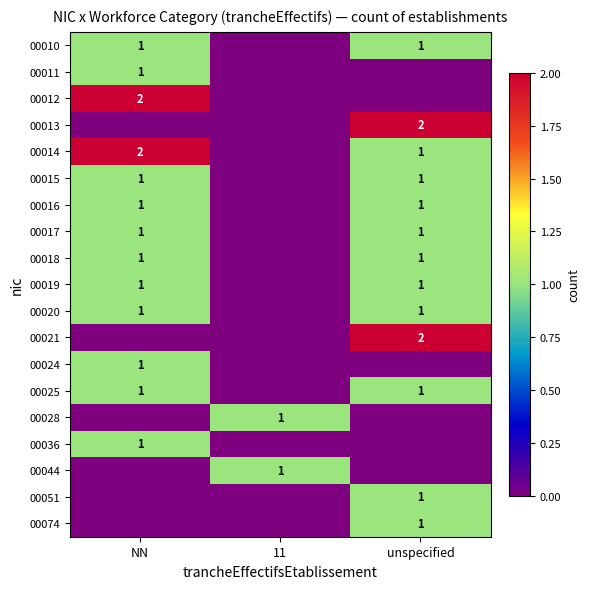

Is it true that 00014 equals 0 at unspecified?

False